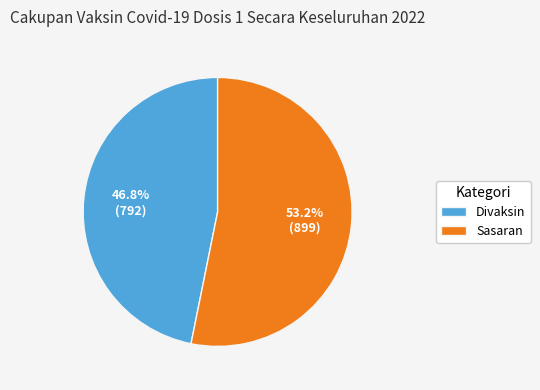

Does Sasaran account for over 50% of the chart?

Yes